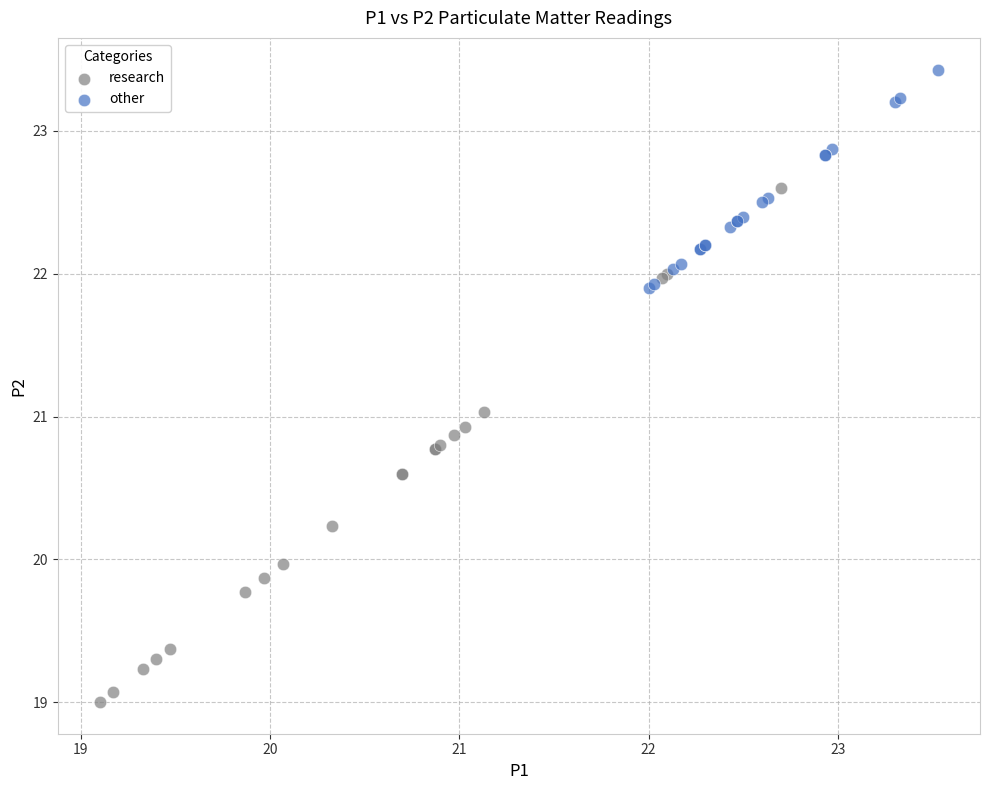

Which series reaches the minimum Y coordinate?

research